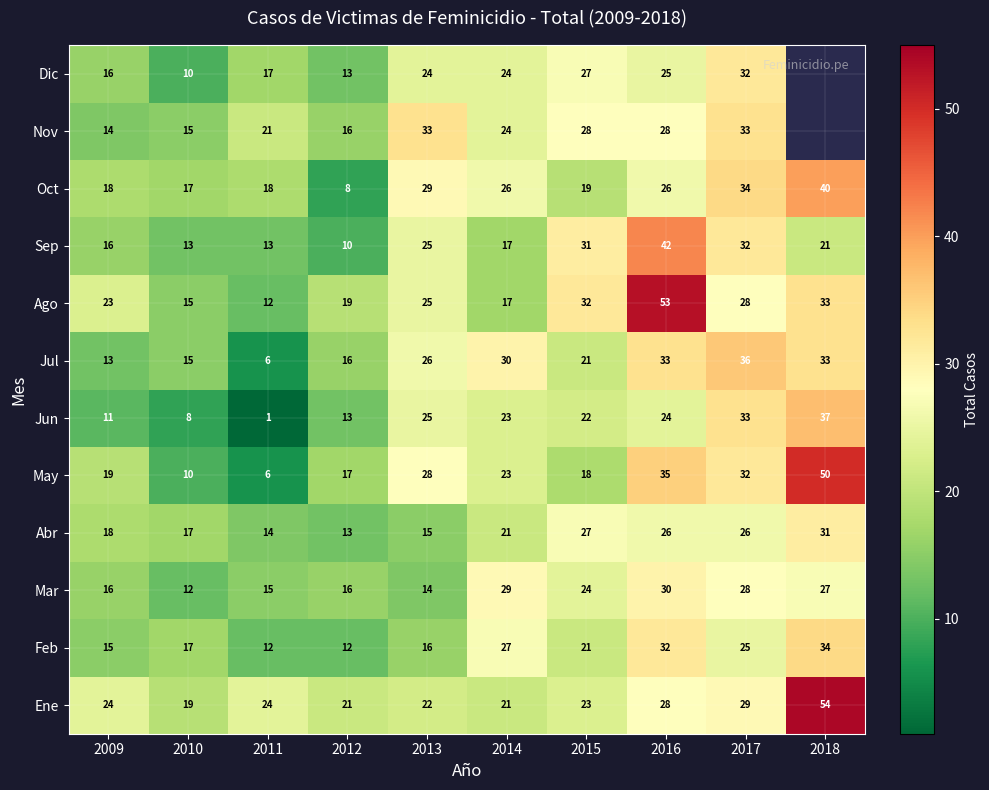

What is the difference between the maximum and minimum values in the Ago series?

41